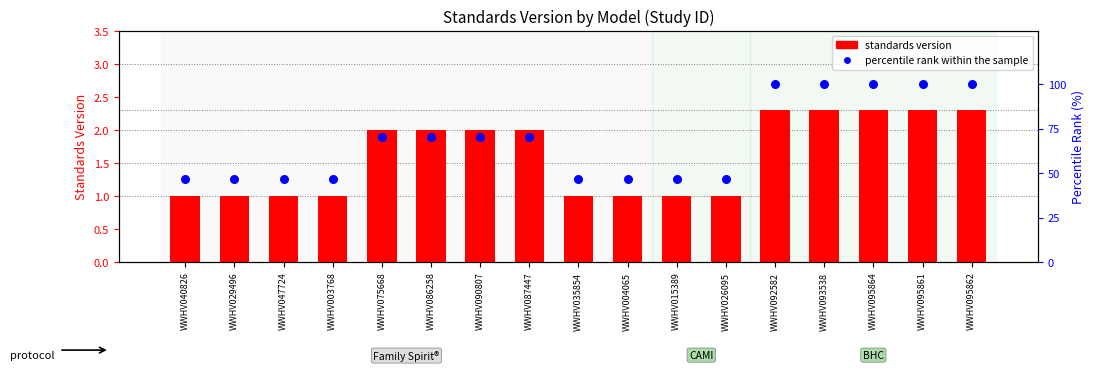

At how many categories does at least one series exceed 94?

5